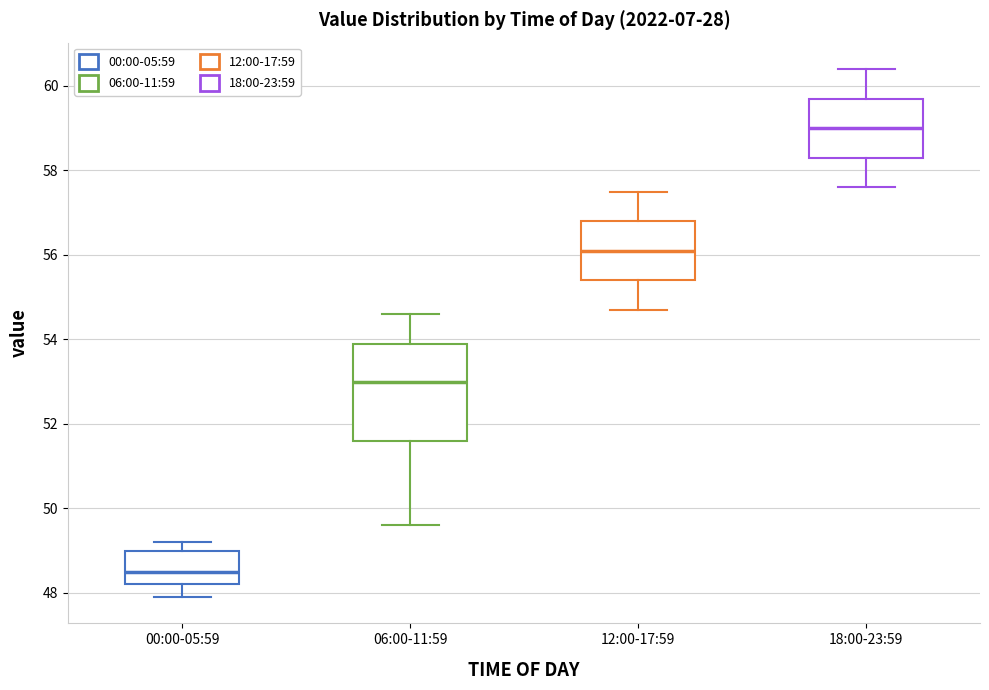

Which box's median line is the highest?

18:00-23:59